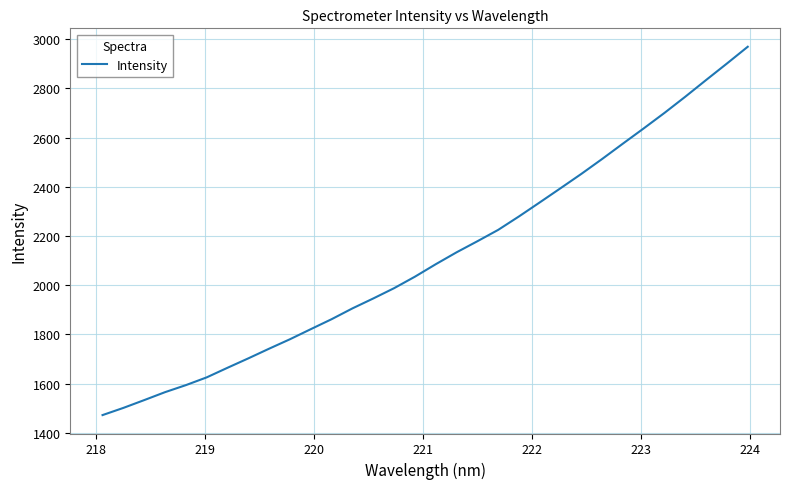

What is the greatest value displayed?

2968.8